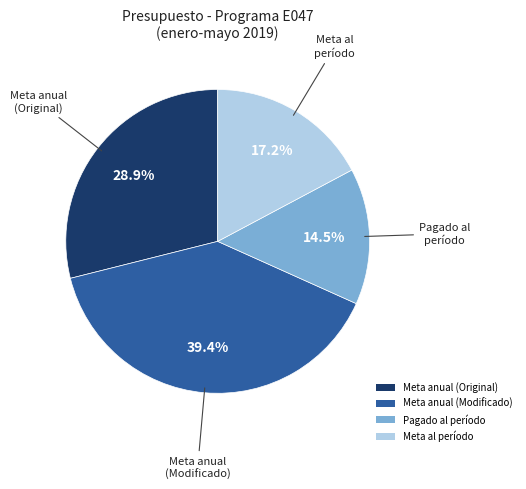

Which slice is the largest?

Meta anual (Modificado)